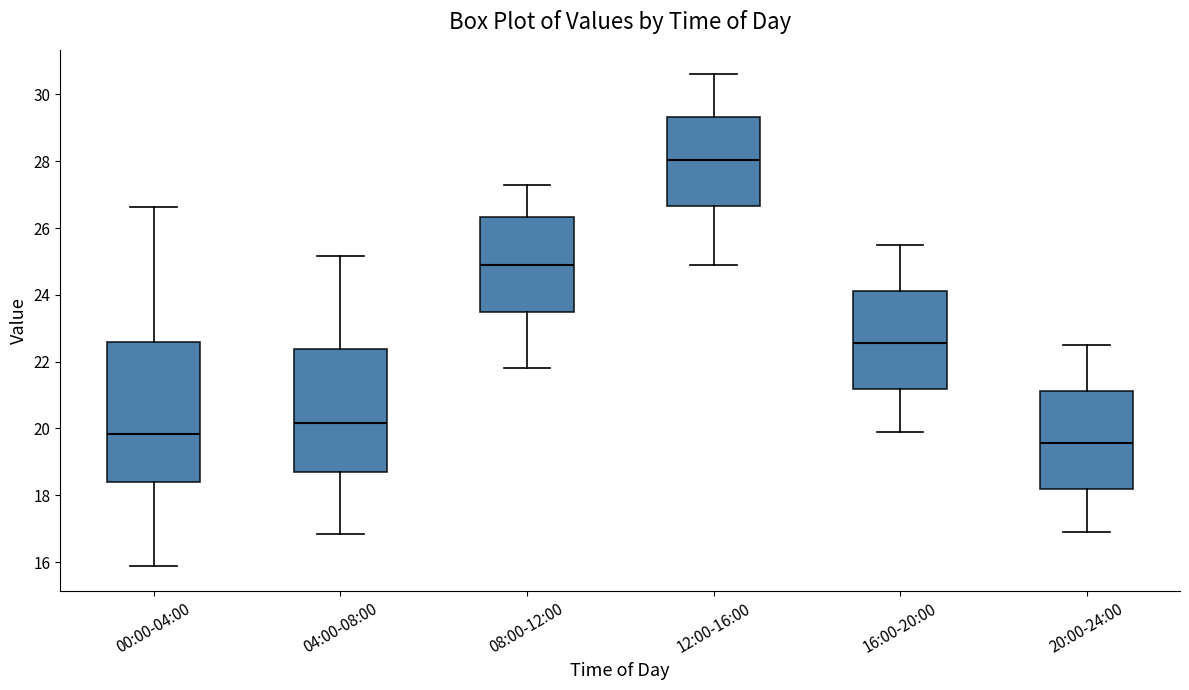

Where does the upper whisker of the box for 08:00-12:00 end on the y-axis? The values are not printed on the chart, so give them approximately, as read against the axis.

27.4